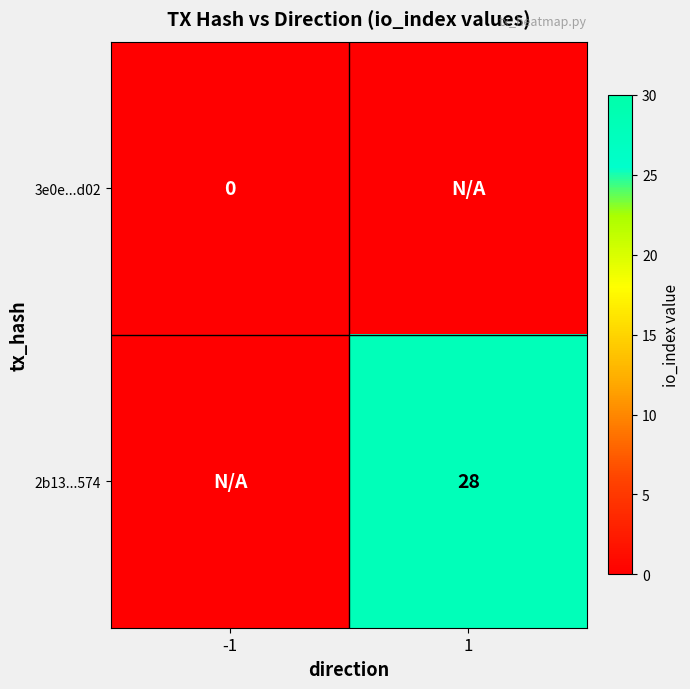

Is it true that 2b13...574 equals 7 at 1?

False